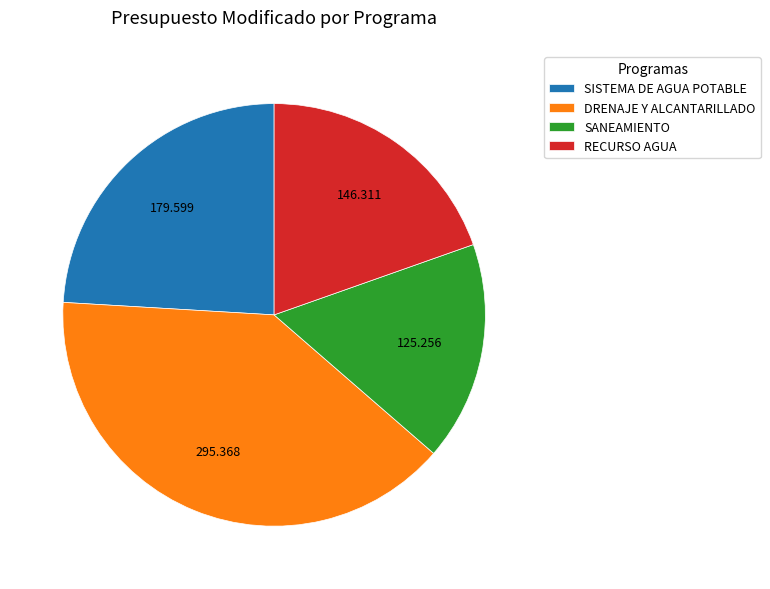

Combined, do SISTEMA DE AGUA POTABLE and SANEAMIENTO account for over 50%?

No